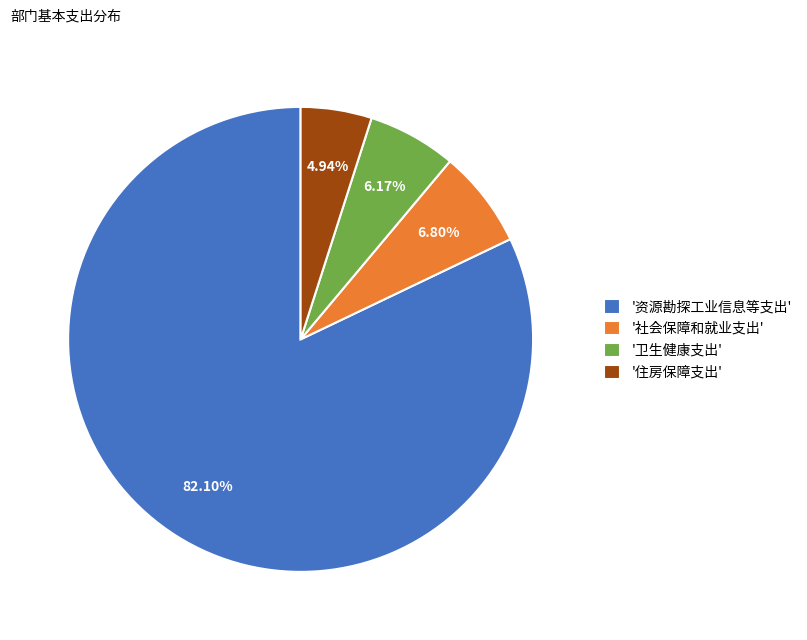

Which category has the smallest portion of the pie?

'住房保障支出'